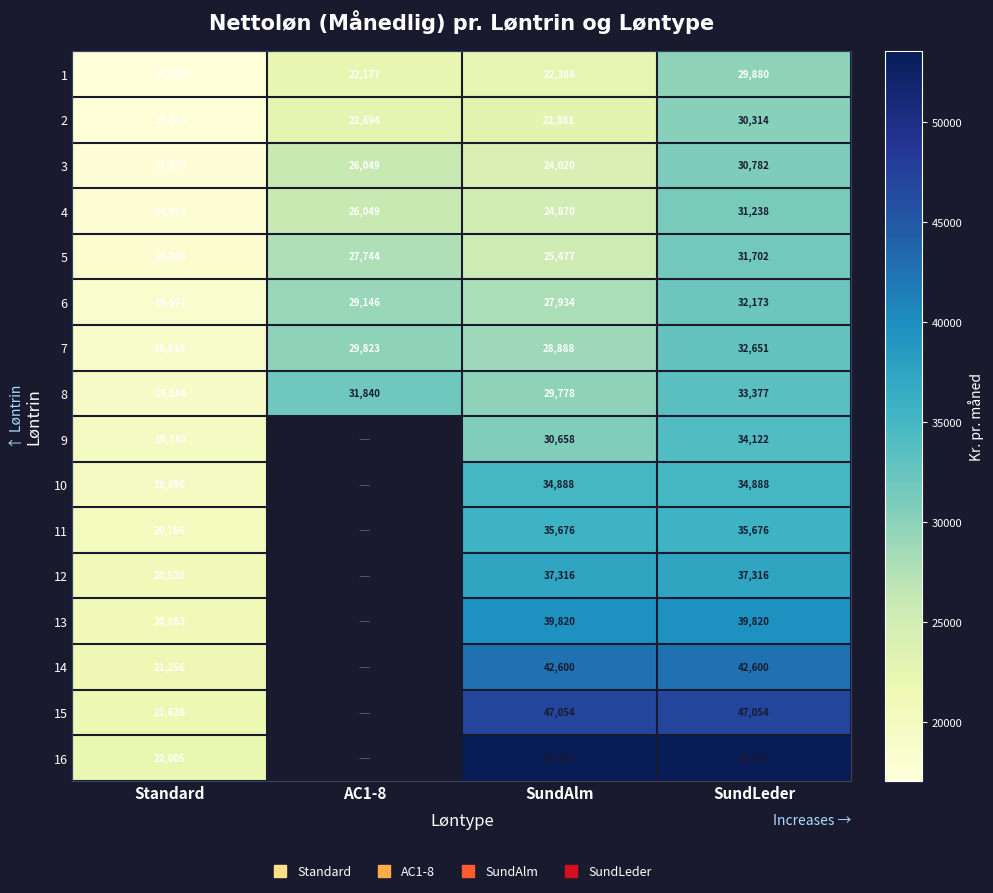

Which category has the lowest value in the 6 series?

Standard